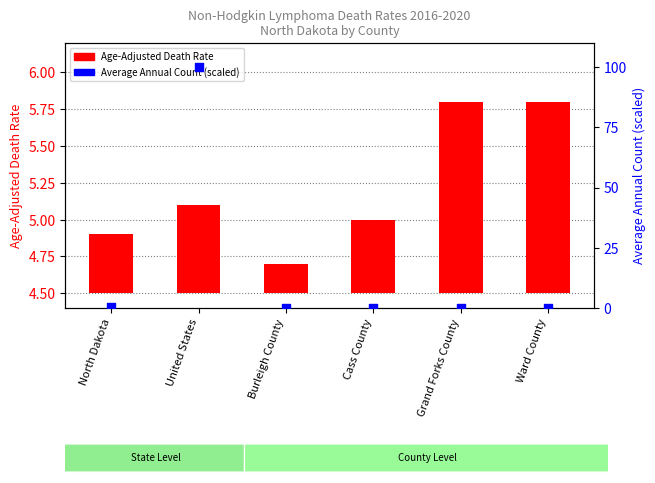

Which series has the largest total across all categories?

Average Annual Count (percentile)